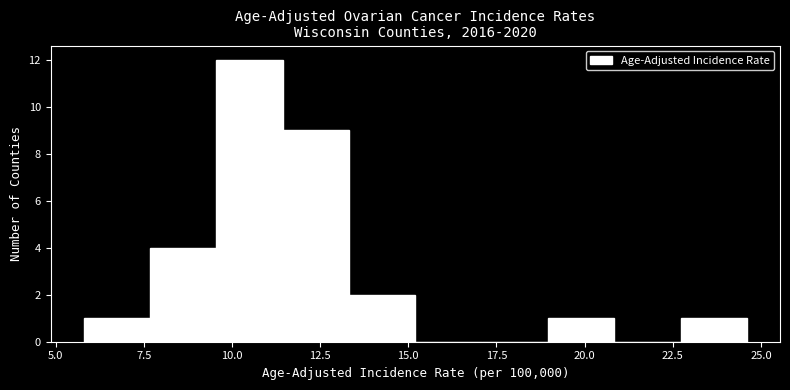

Around what value on the x-axis is the tallest bar? Give the approximate position of its centre, as read against the axis.

10.5